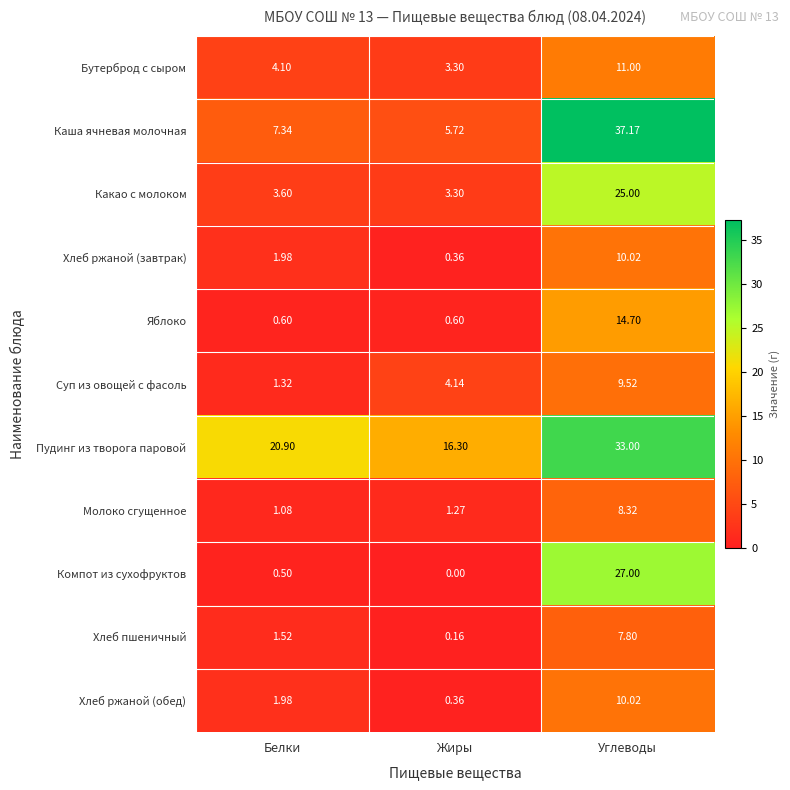

Is the value of Хлеб ржаной (завтрак) at Углеводы greater than the value of Хлеб пшеничный at Жиры?

Yes